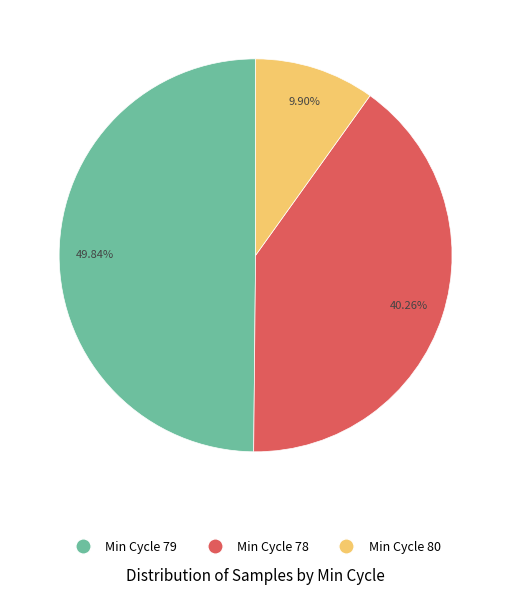

Is there any slice that represents more than half of the pie?

No